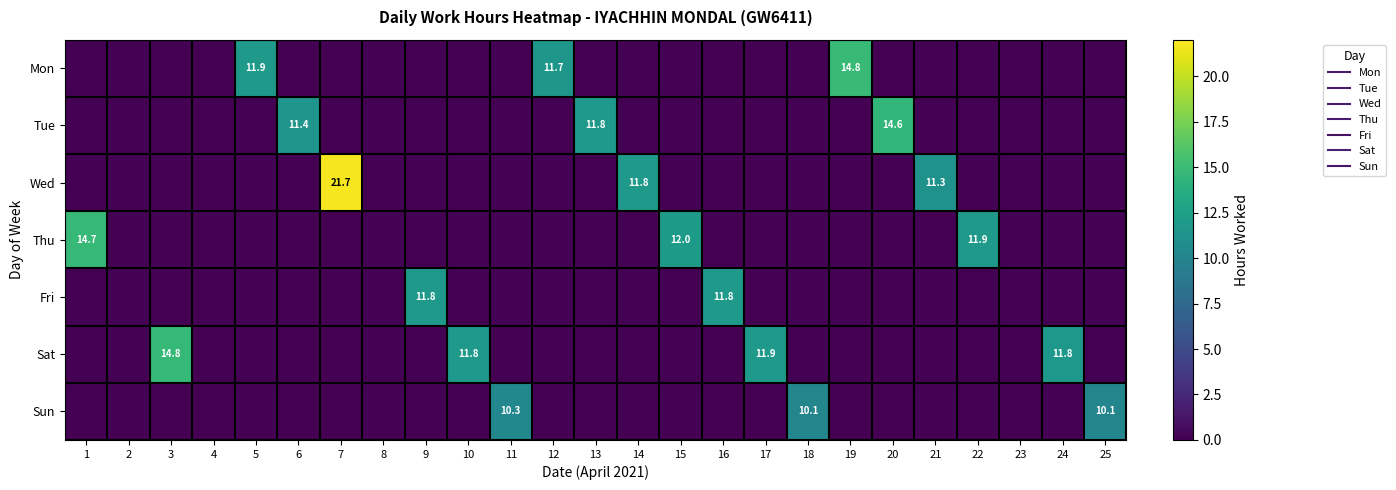

The value of Thu at 15 is 3.1. True or false?

False